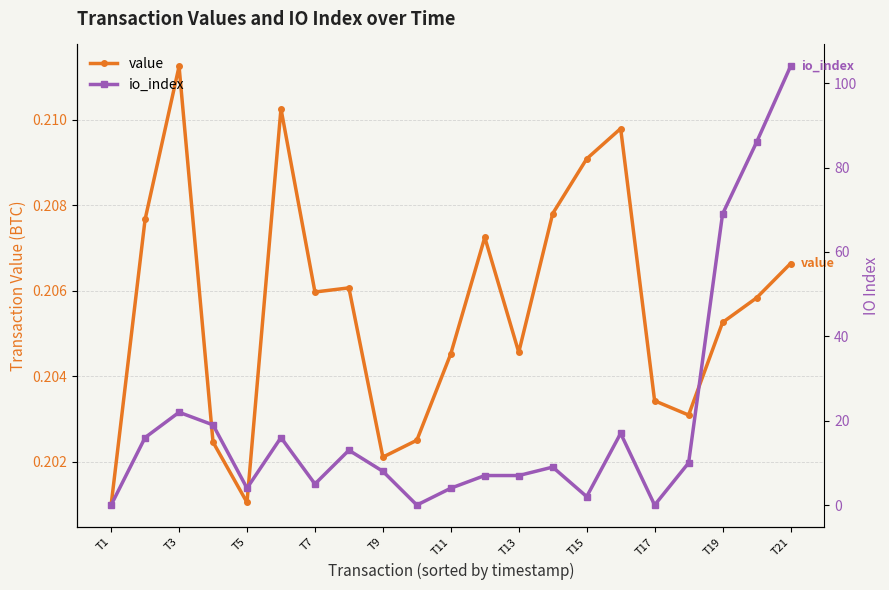

What is the average value of the io_index series?

19.9